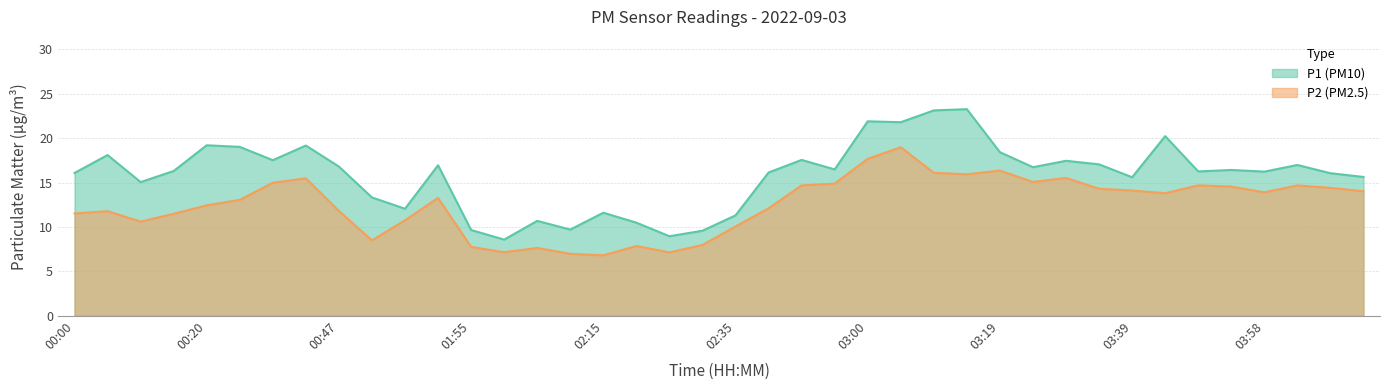

Count the number of categories in the chart.

40